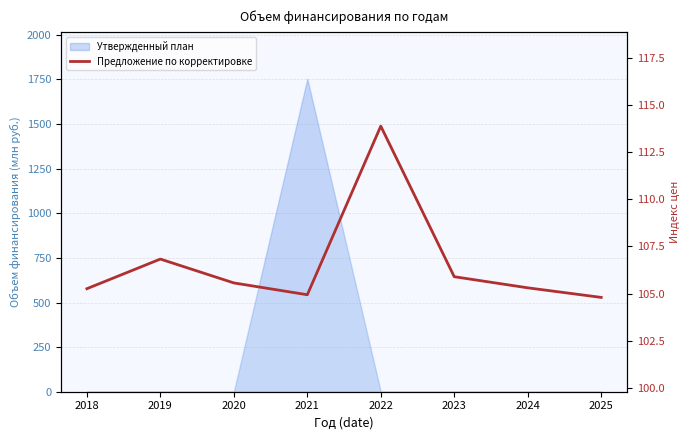

Is it true that the value at 2018 is 184.6?

False